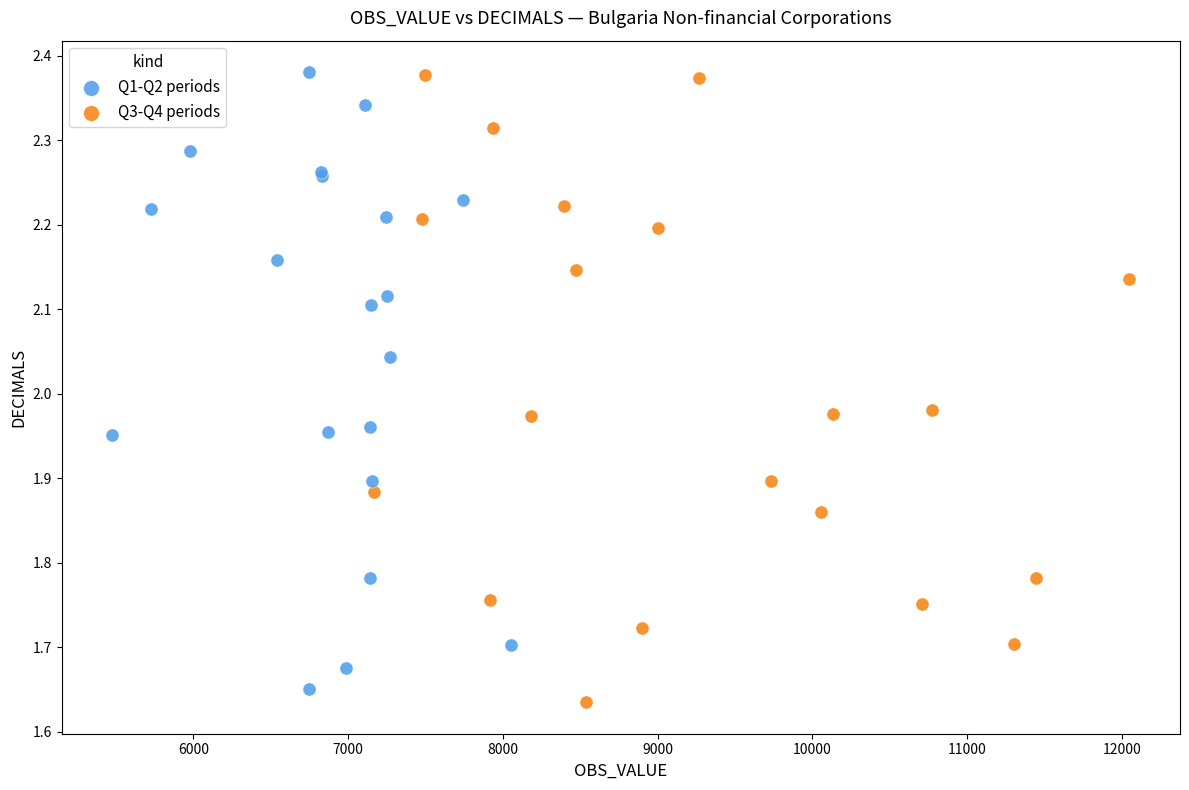

Which series contains the lowest Y value?

Q3-Q4 periods